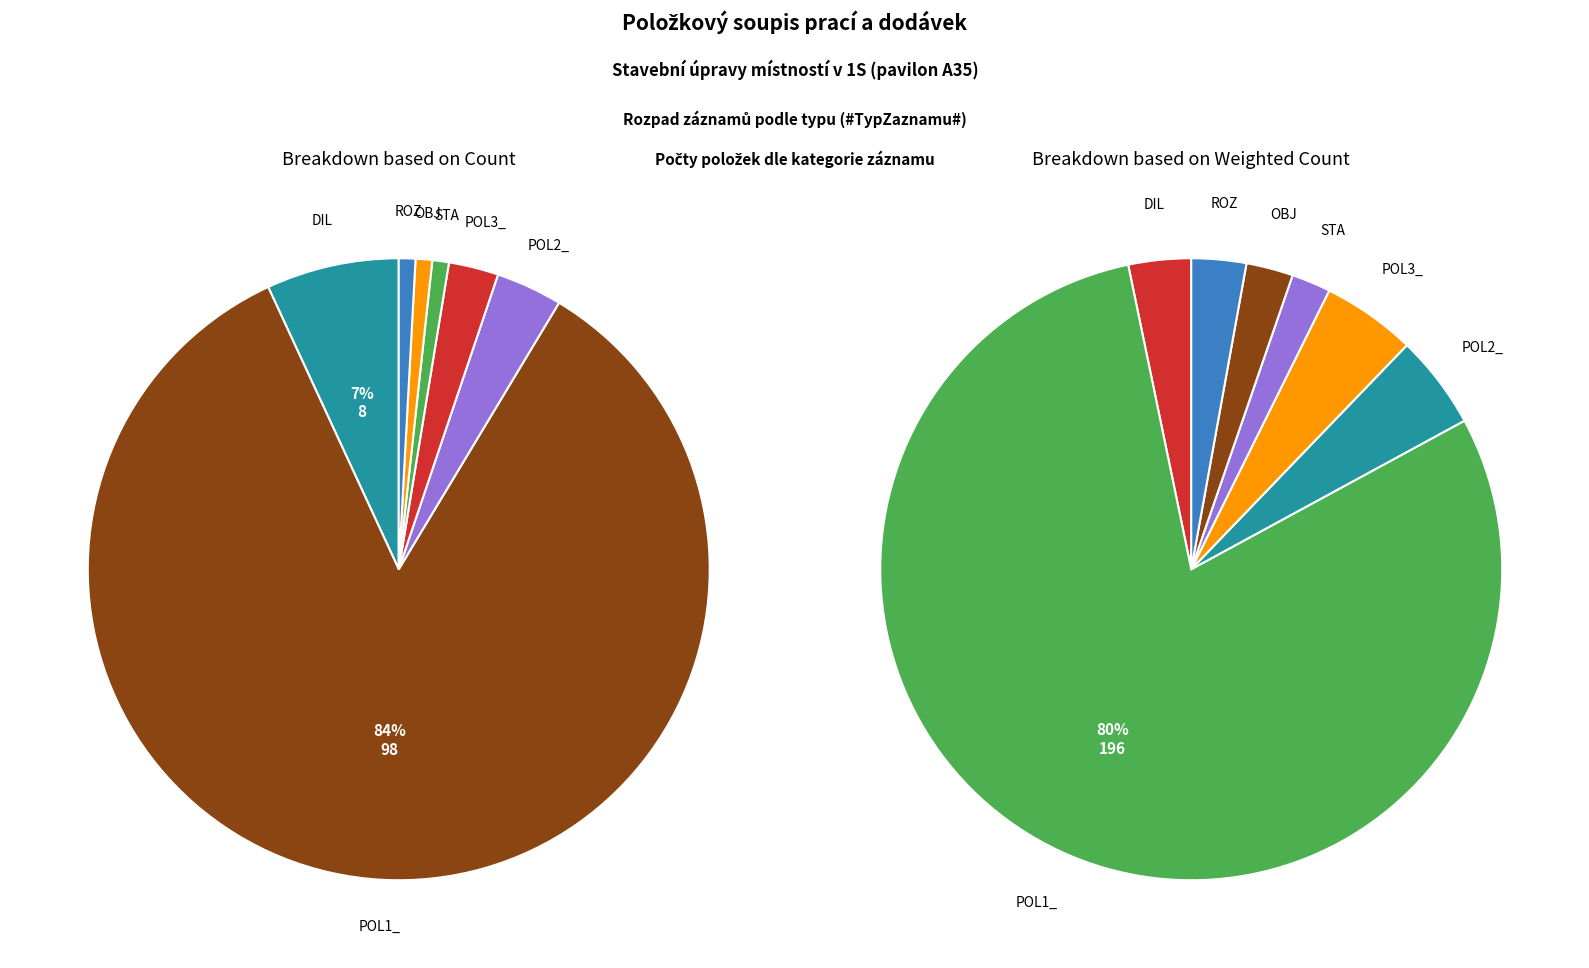

Rank the categories by value from highest to lowest.

POL1_, DIL, POL2_, POL3_, STA, OBJ, ROZ